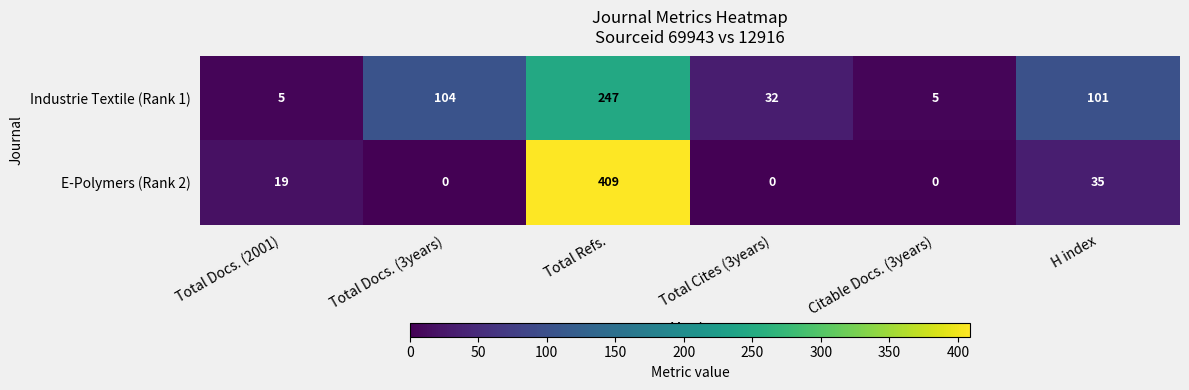

Which series has the largest total across all categories?

Industrie Textile (Rank 1)